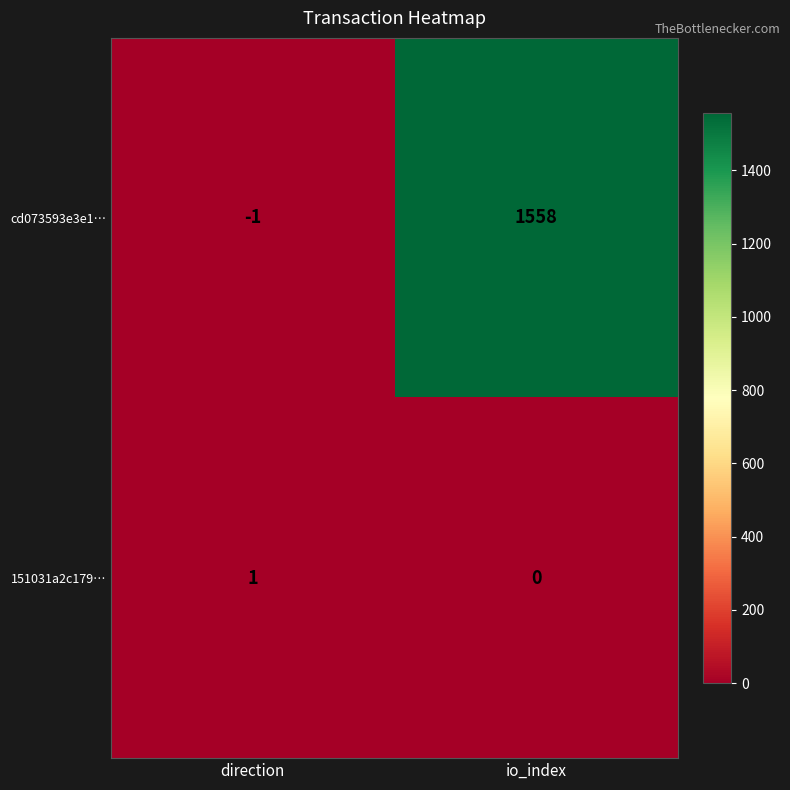

Reading right to left, list all the values displayed in this chart.

cd073593e3e1…: 1558	-1
151031a2c179…: 0	1